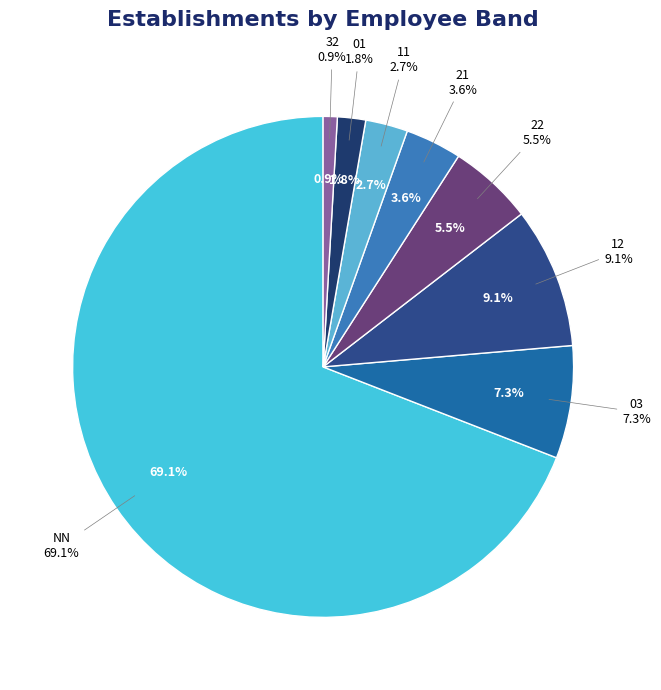

How many slices are in this pie chart?

8